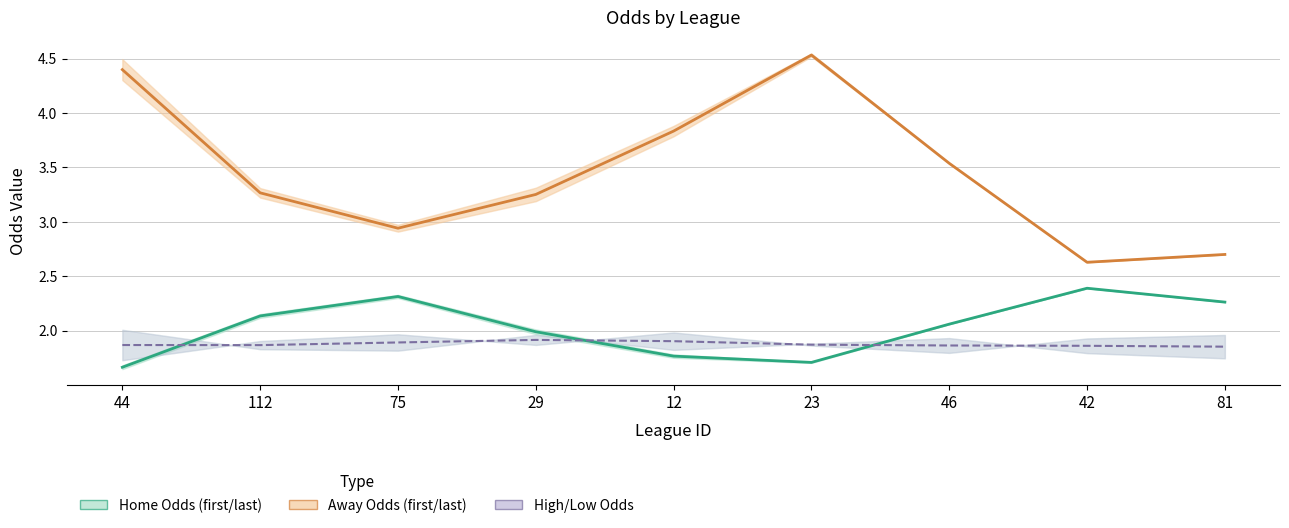

In first_away / last_away (mid), how many points are higher than both neighbors (excluding endpoints)?

1